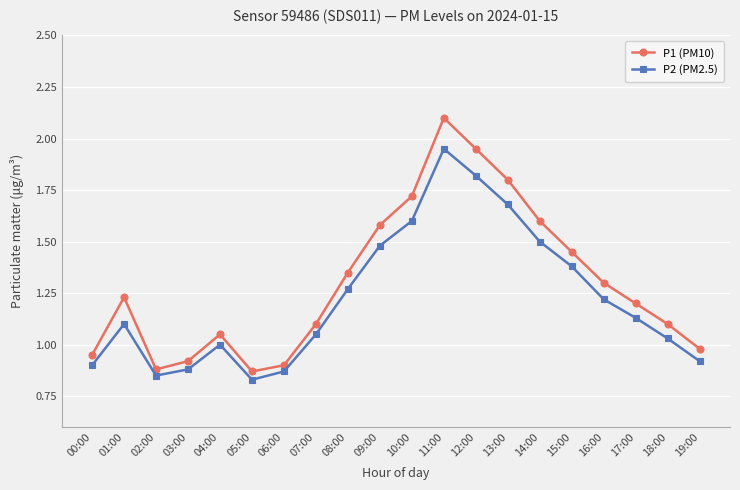

Where is the first local maximum for P2 (PM2.5)?

01:00